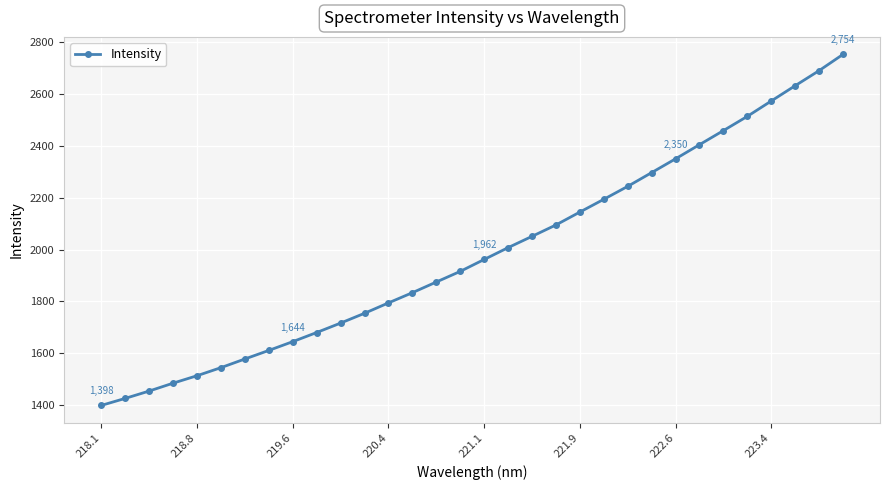

What is the value of the 14th point from the left?

1833.4